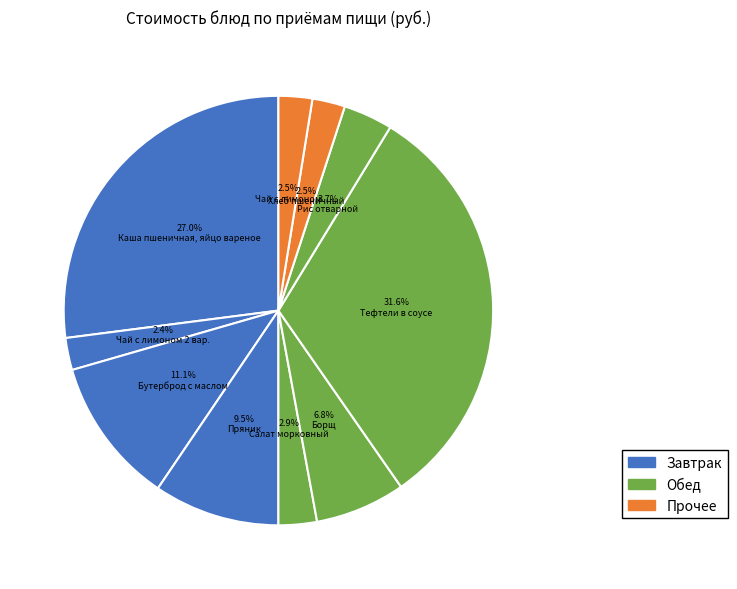

How many slices are in this pie chart?

10